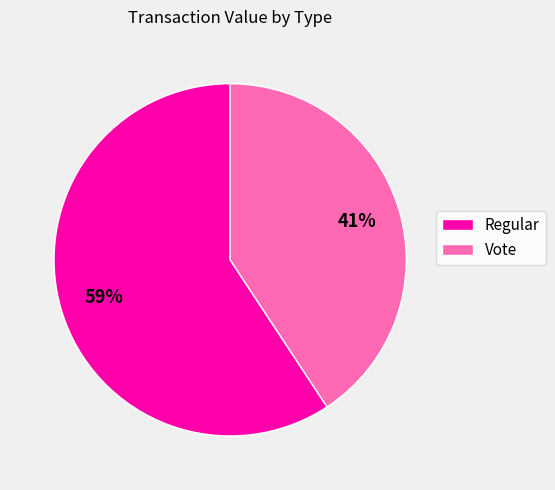

Rank the categories by value from highest to lowest.

Regular, Vote